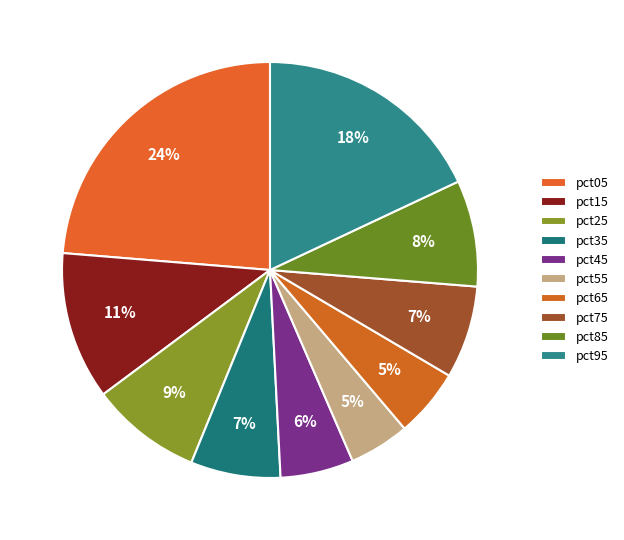

Which has a higher value, pct55 or pct25?

pct25